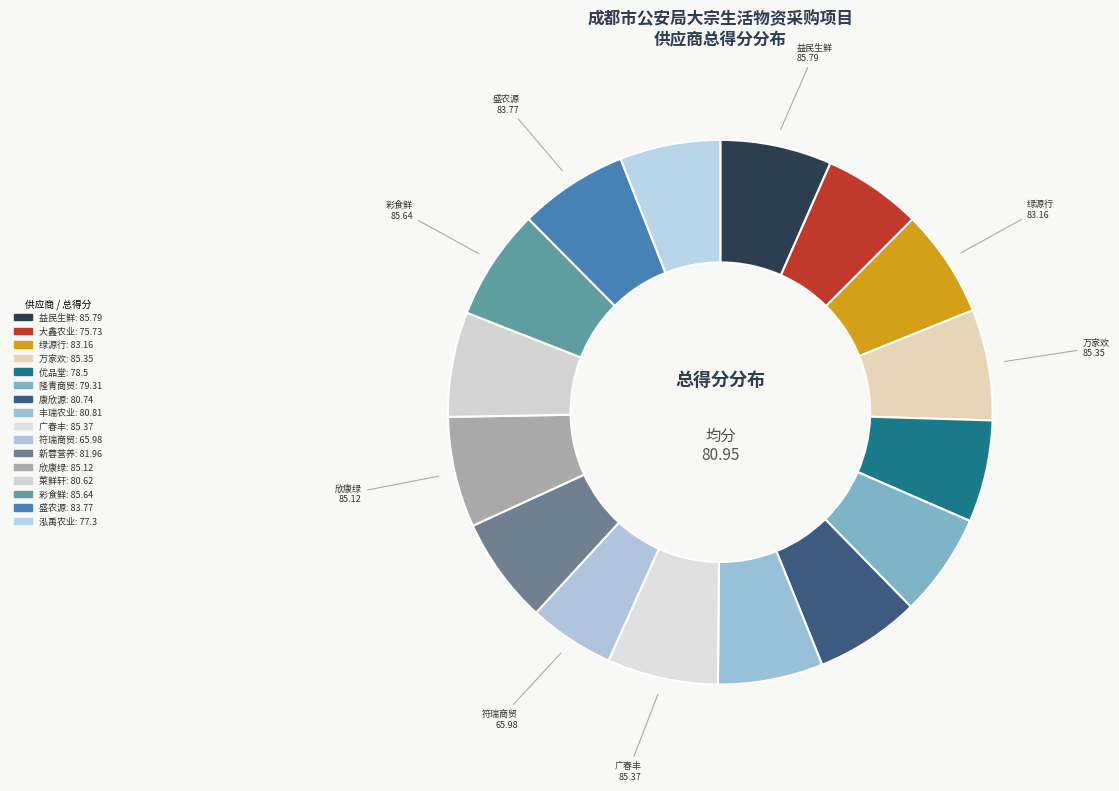

How many slices are in this pie chart?

16